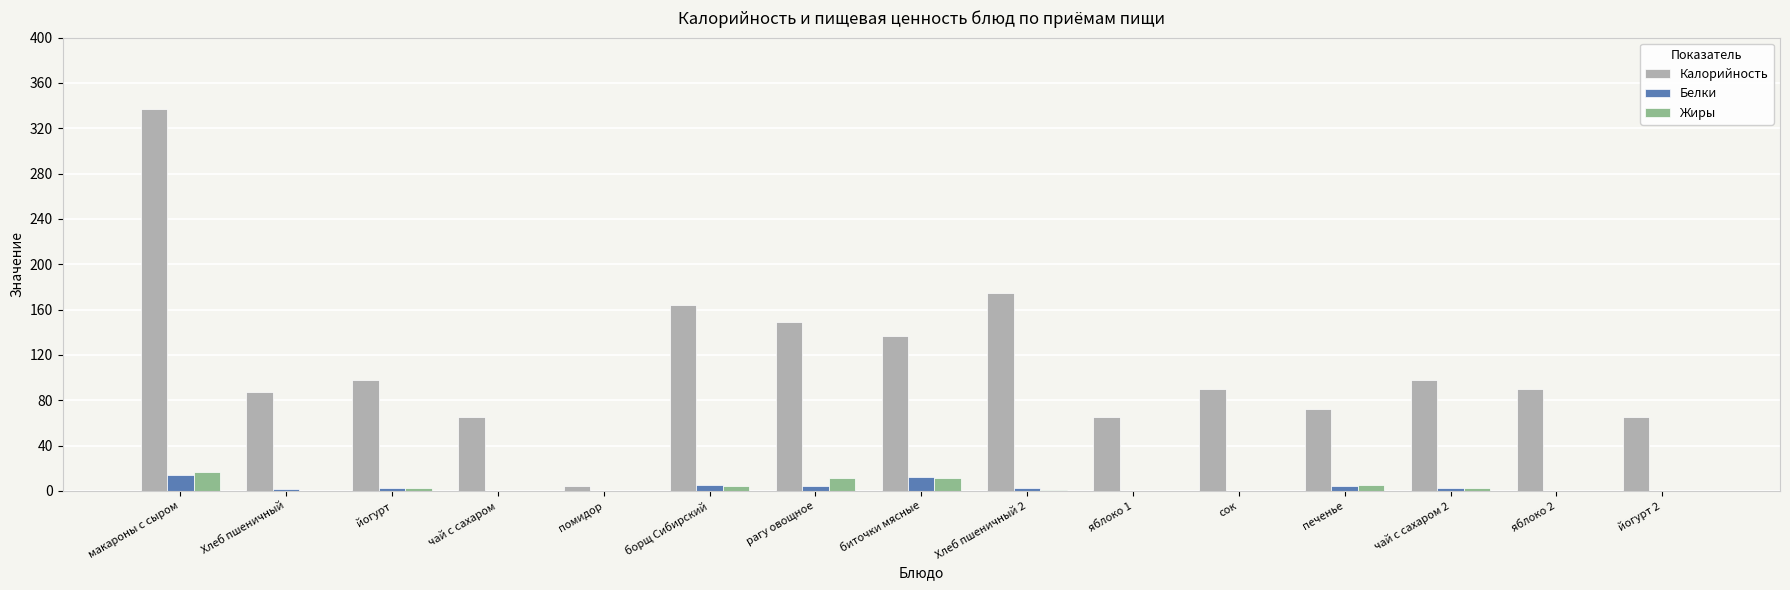

Is it true that Белки equals 0 at чай с сахаром?

True